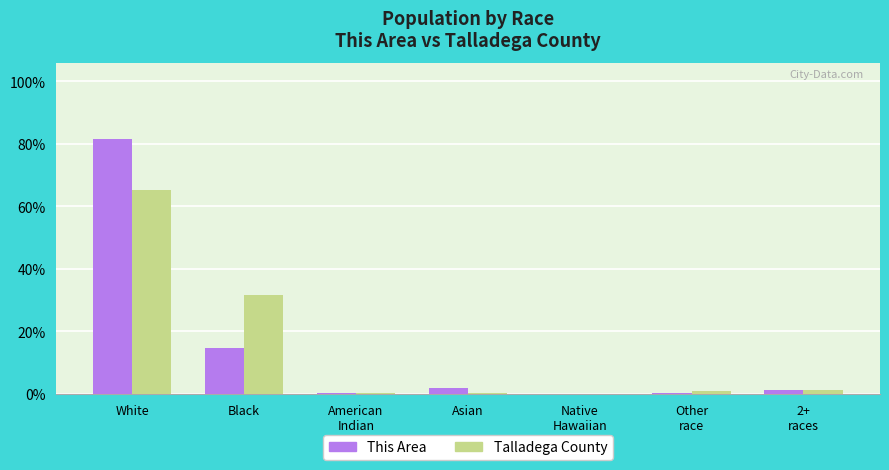

What is the total value across all series at American
Indian?

0.6